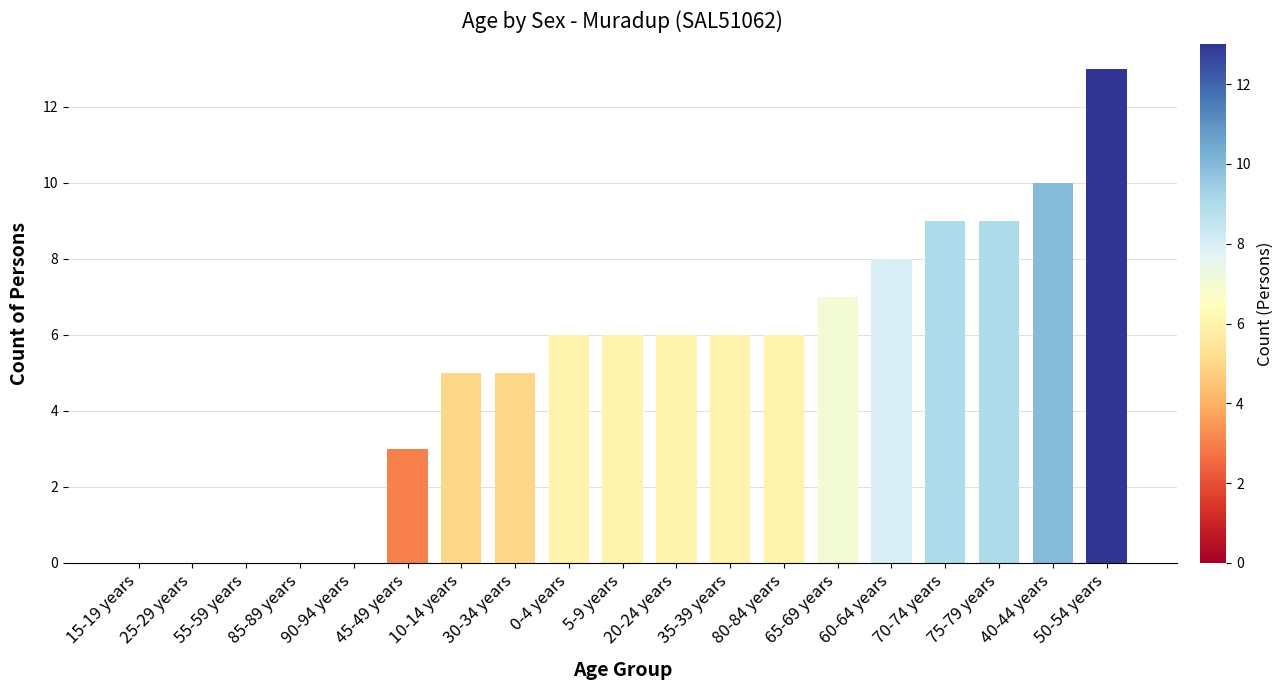

Reading right to left, what are all the values shown in this chart?

50-54 years=13	40-44 years=10	75-79 years=9	70-74 years=9	60-64 years=8	65-69 years=7	80-84 years=6	35-39 years=6	20-24 years=6	5-9 years=6	0-4 years=6	30-34 years=5	10-14 years=5	45-49 years=3	90-94 years=0	85-89 years=0	55-59 years=0	25-29 years=0	15-19 years=0